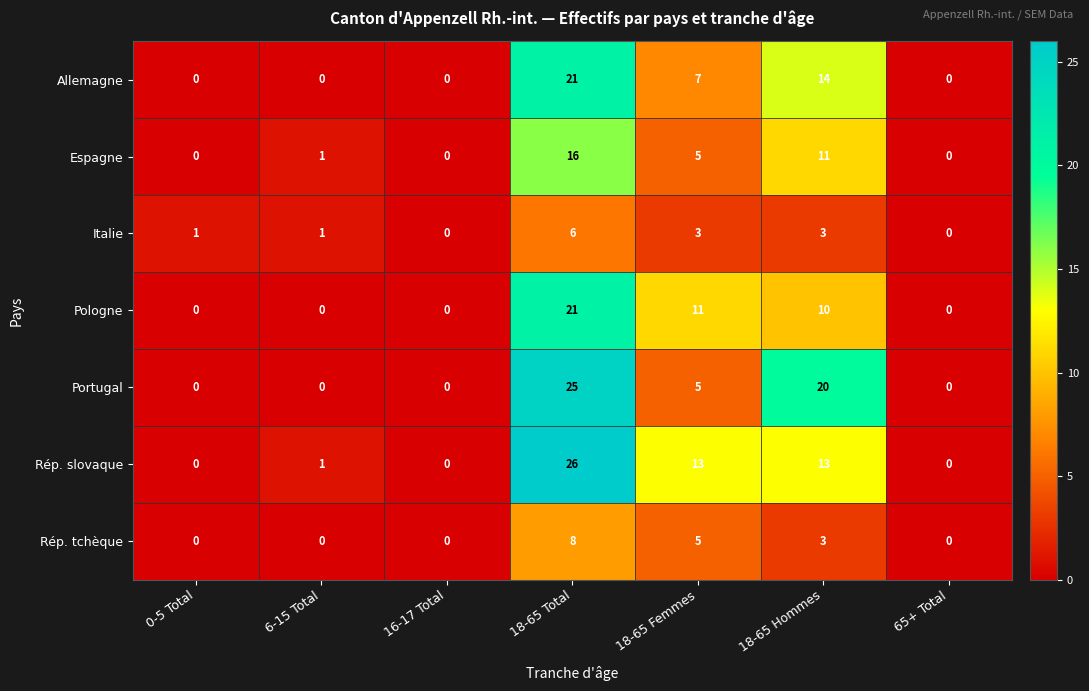

Where is Portugal nearest to the value 12?

18-65 Femmes